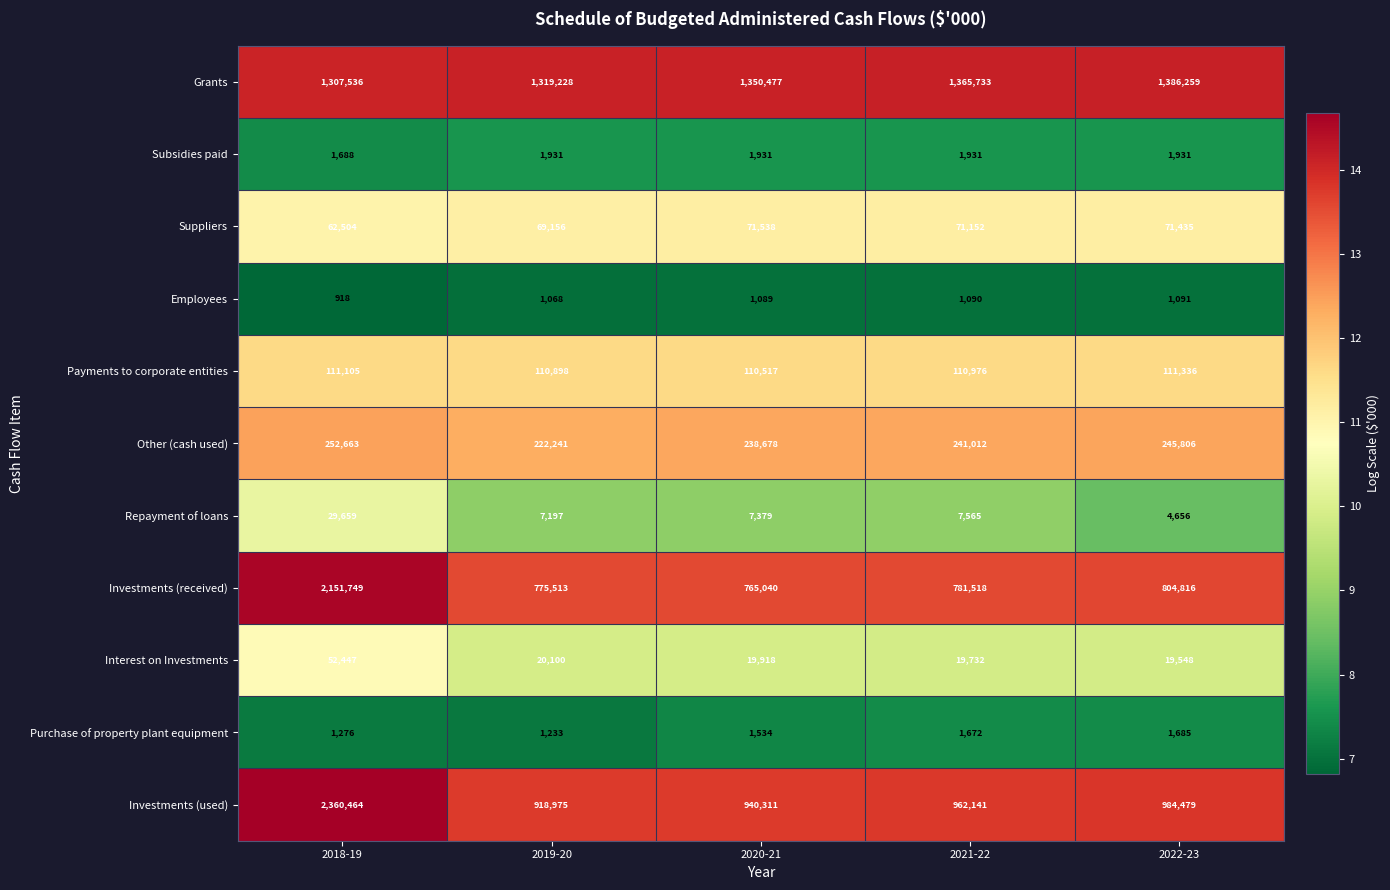

What is the greatest value displayed?

2360464